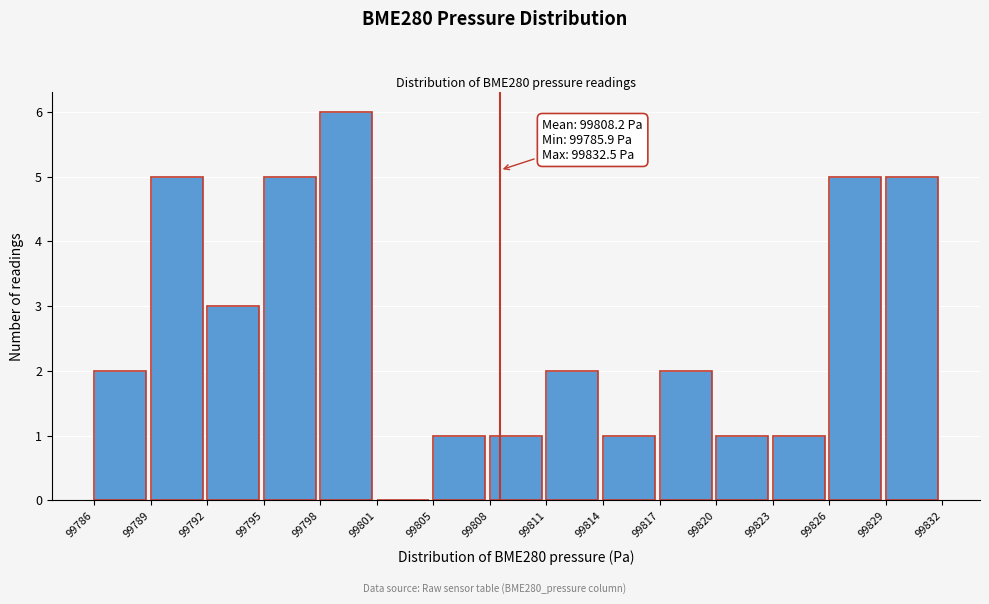

Over which range of the x-axis is the bar tallest?

99798 to 99801